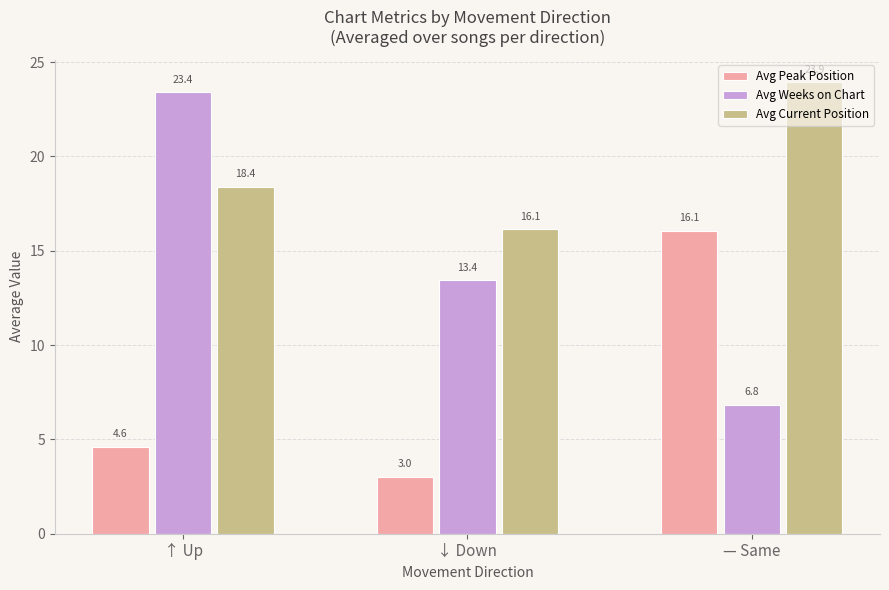

Is it true that Avg Peak Position equals 4.6 at ↑ Up?

True